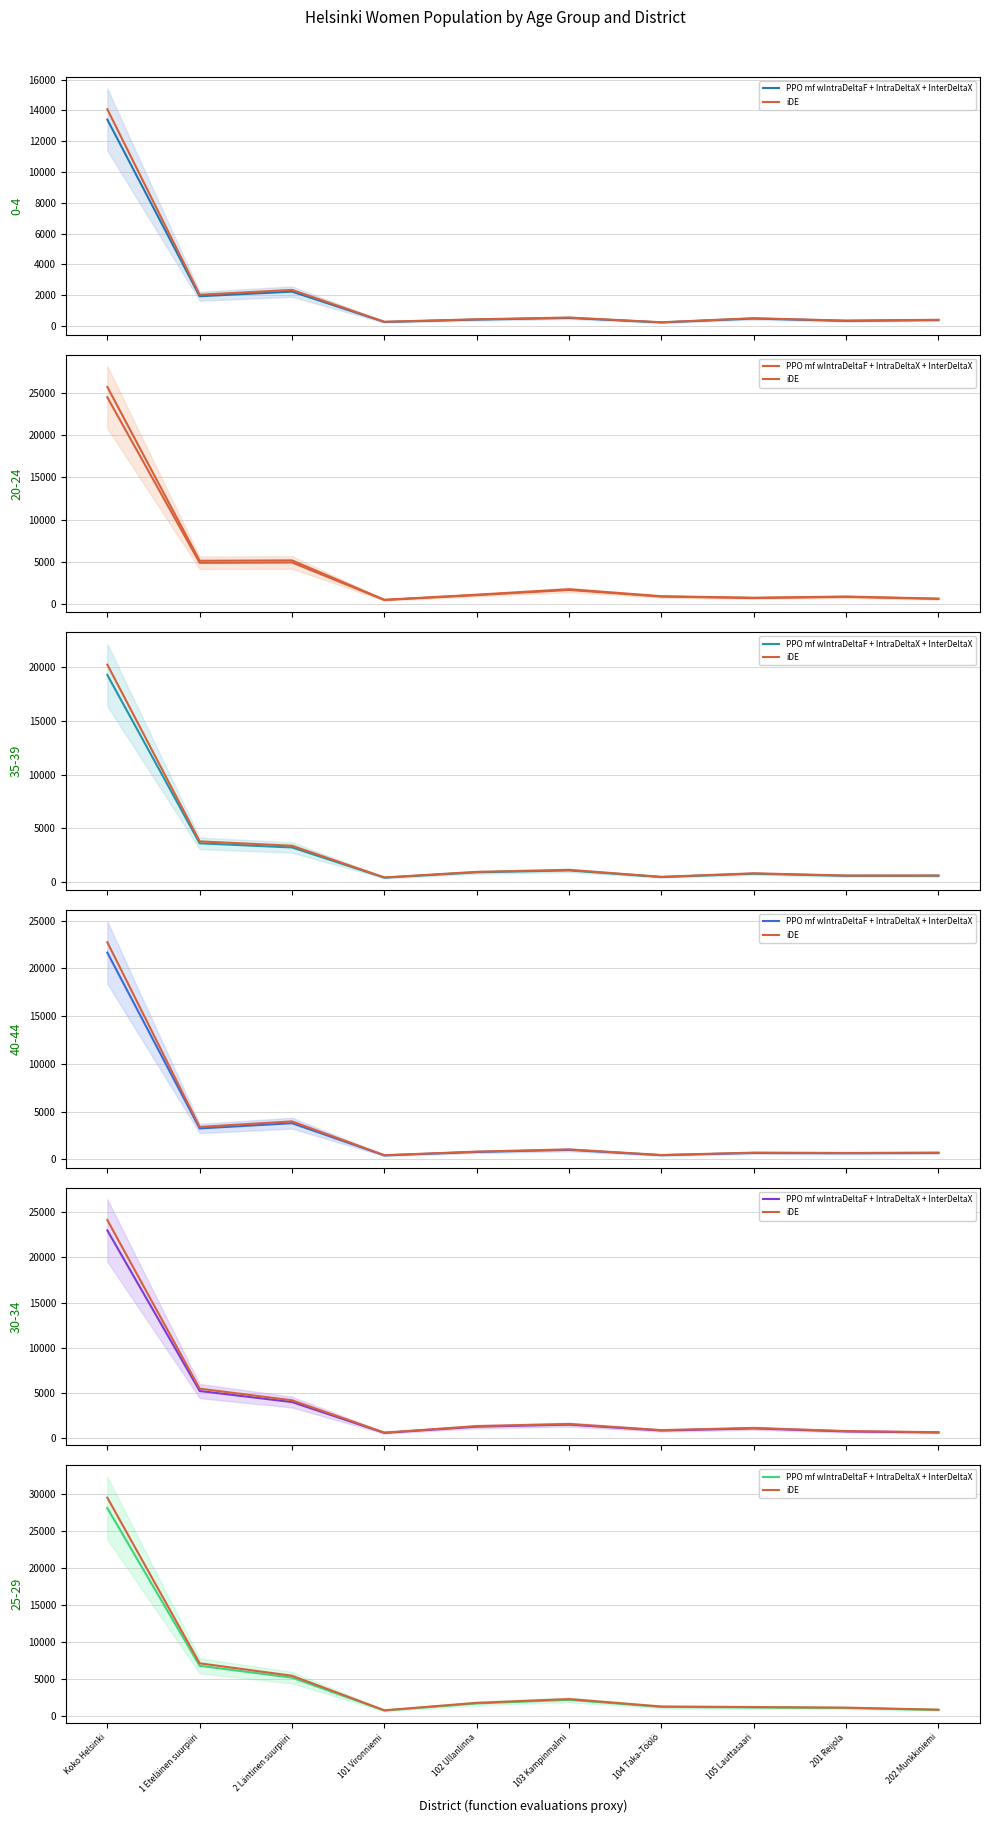

What is the spread (max minus min) of values at Koko Helsinki?

1406.6